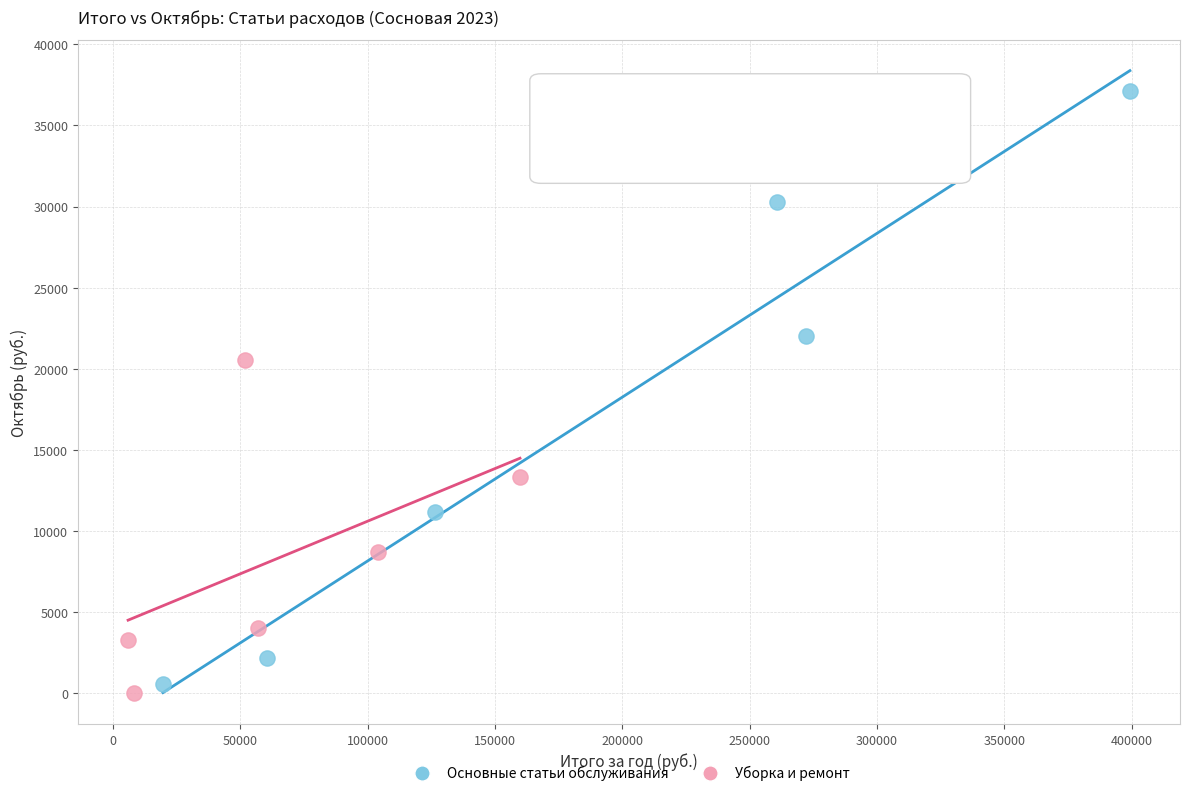

Which series has the widest spread of Y values?

Основные статьи обслуживания